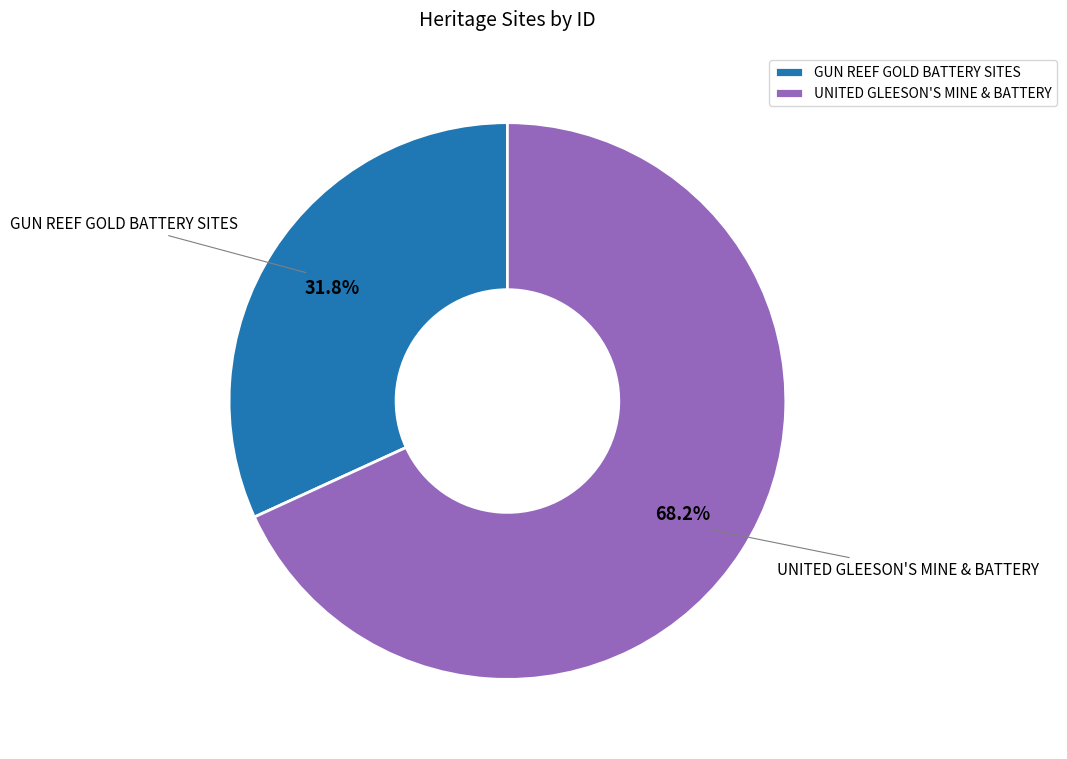

Does GUN REEF GOLD BATTERY SITES account for over 50% of the chart?

No